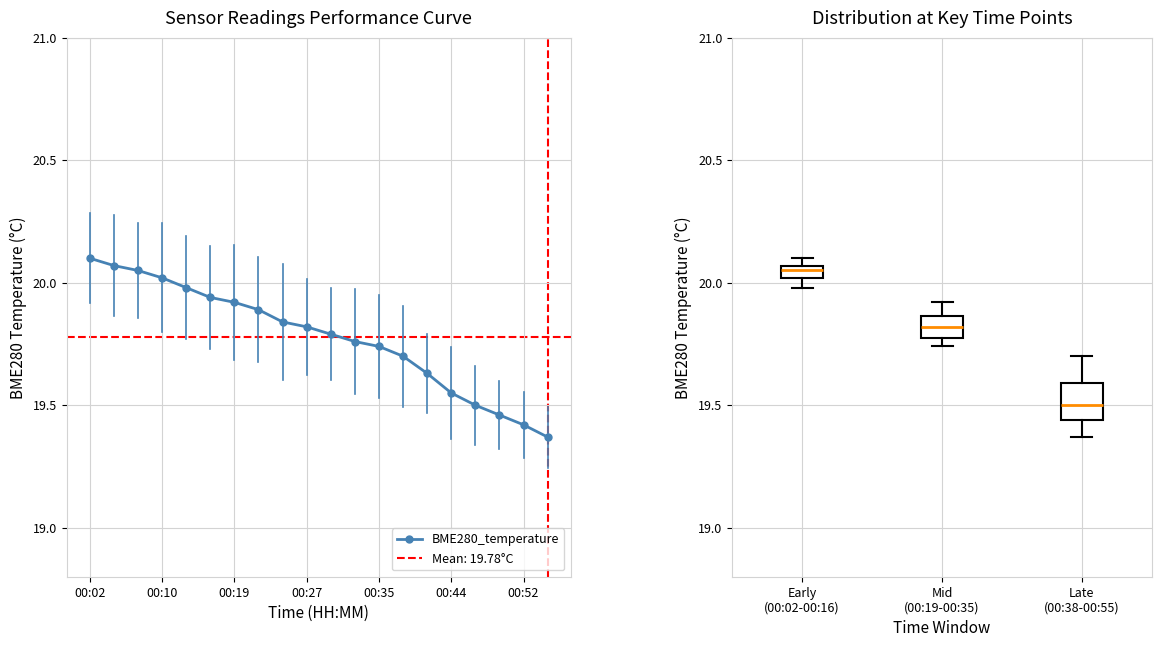

The BME280_temperature series shows 27.3 at 00:44. True or false?

False